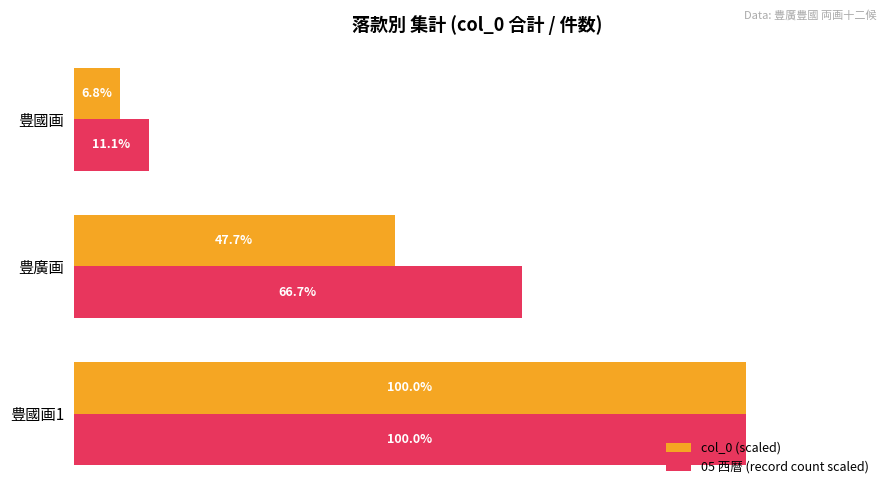

Which series has the largest range (max minus min)?

col_0 (scaled)